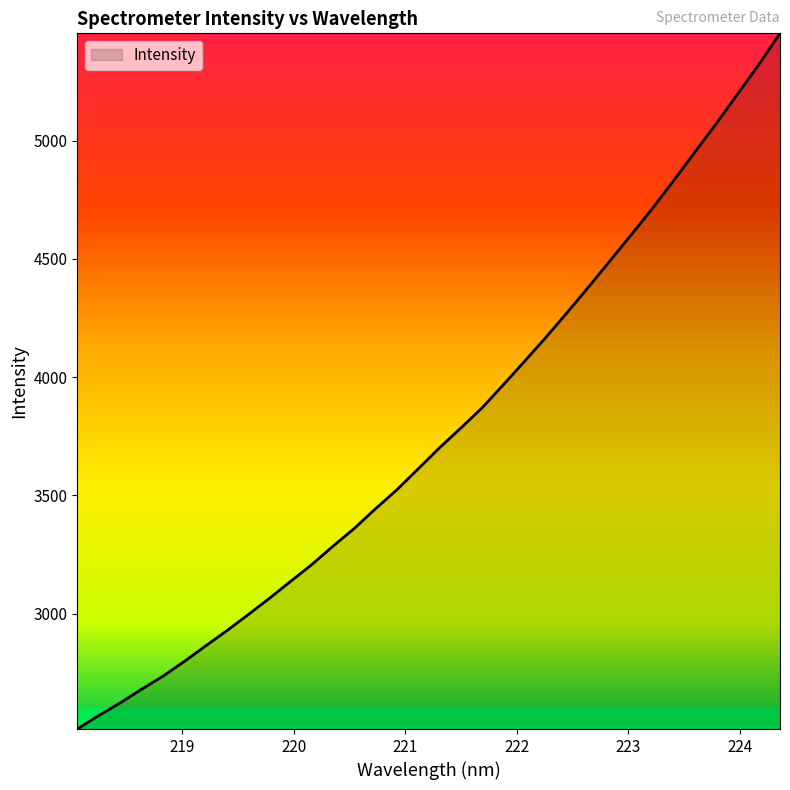

What is the difference between the maximum and minimum values?

2941.6